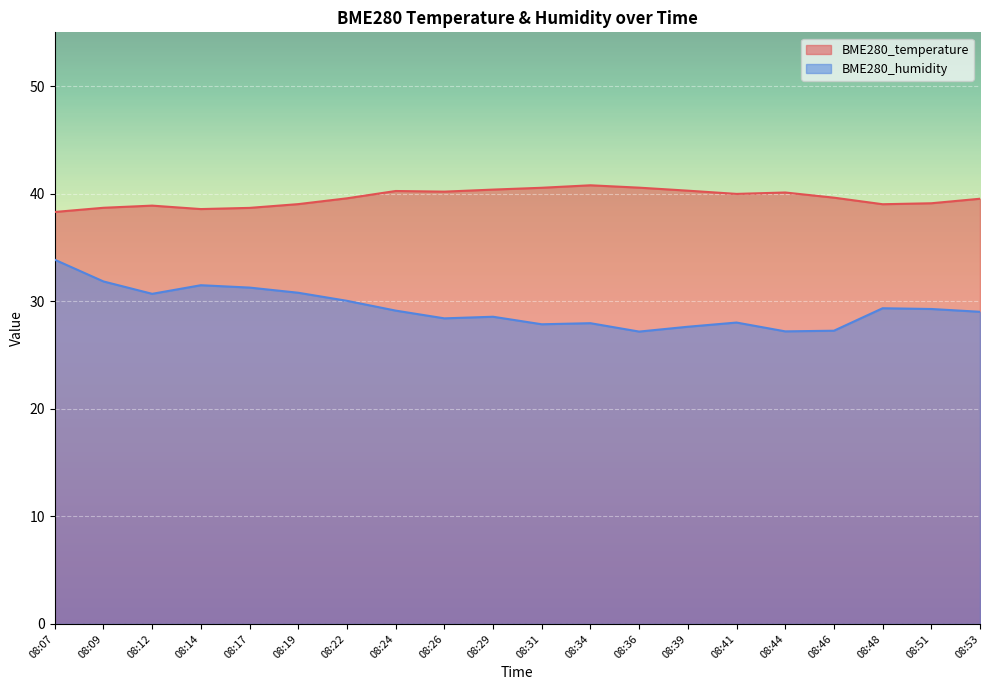

The BME280_humidity series shows 30.7 at 08:12. True or false?

True